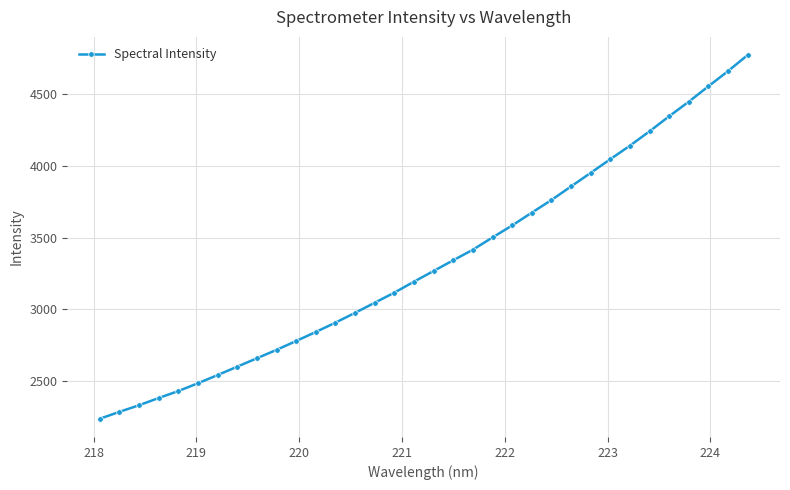

What is the maximum value shown in the chart?

4773.6